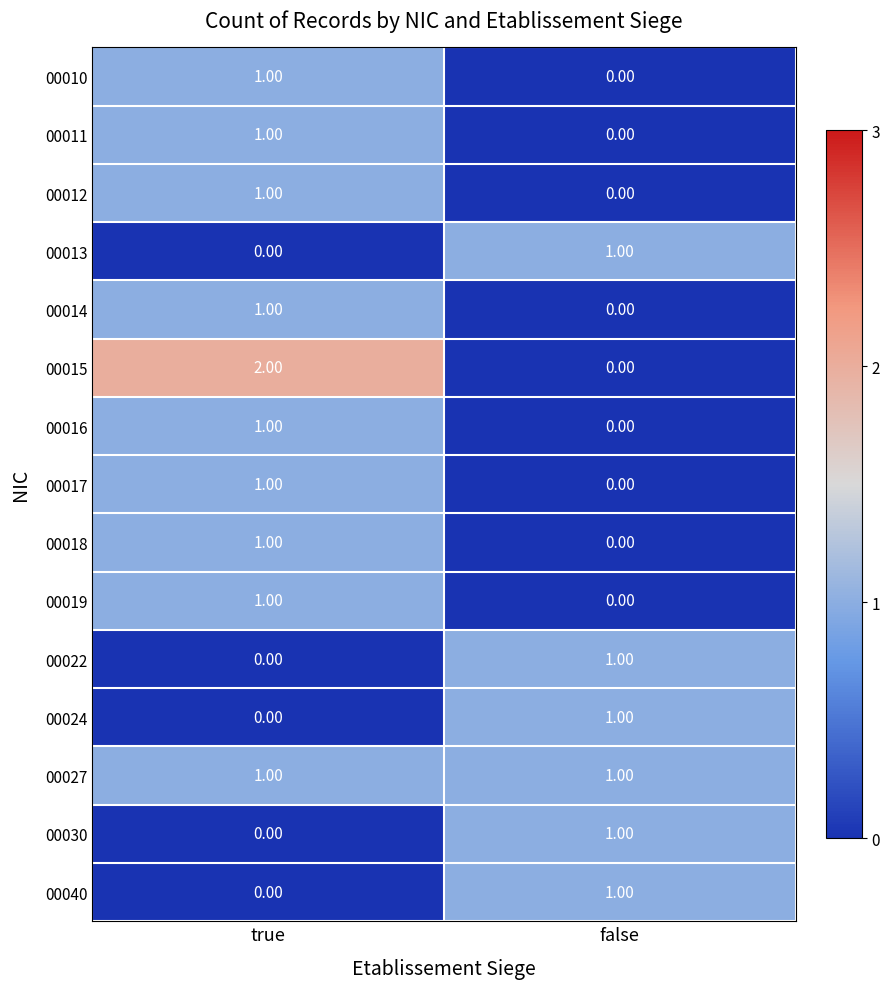

List the labels in order of 00011 value, smallest first.

false, true